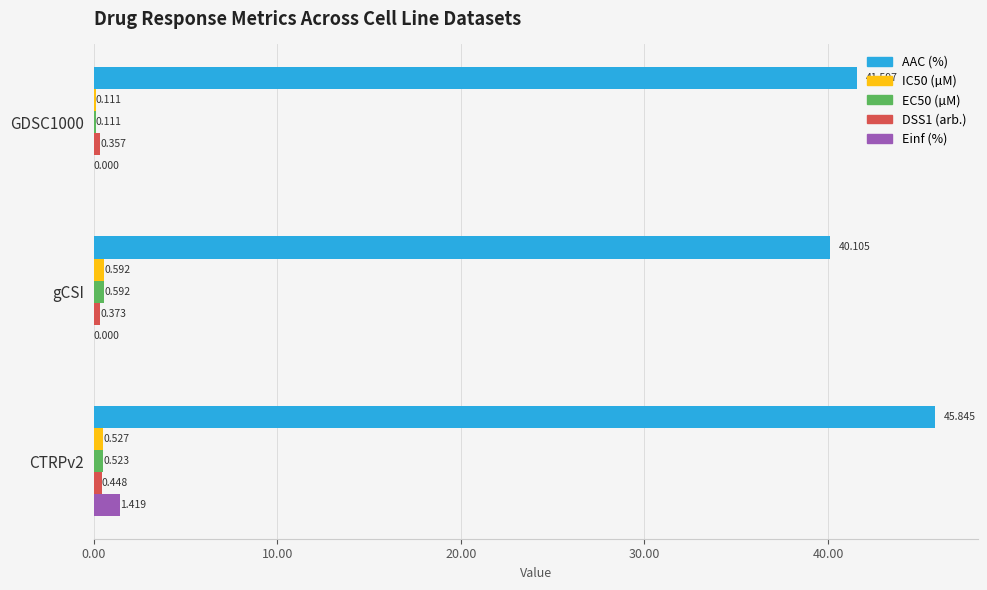

Is the value of AAC (%) at GDSC1000 greater than the value of EC50 (µM) at CTRPv2?

Yes